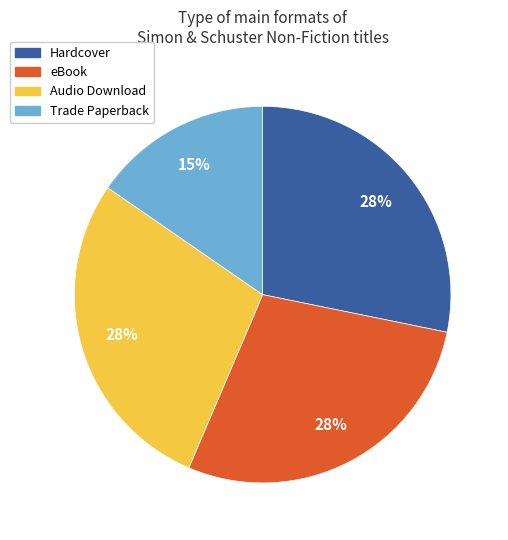

Is the sum of eBook and Hardcover greater than half?

Yes